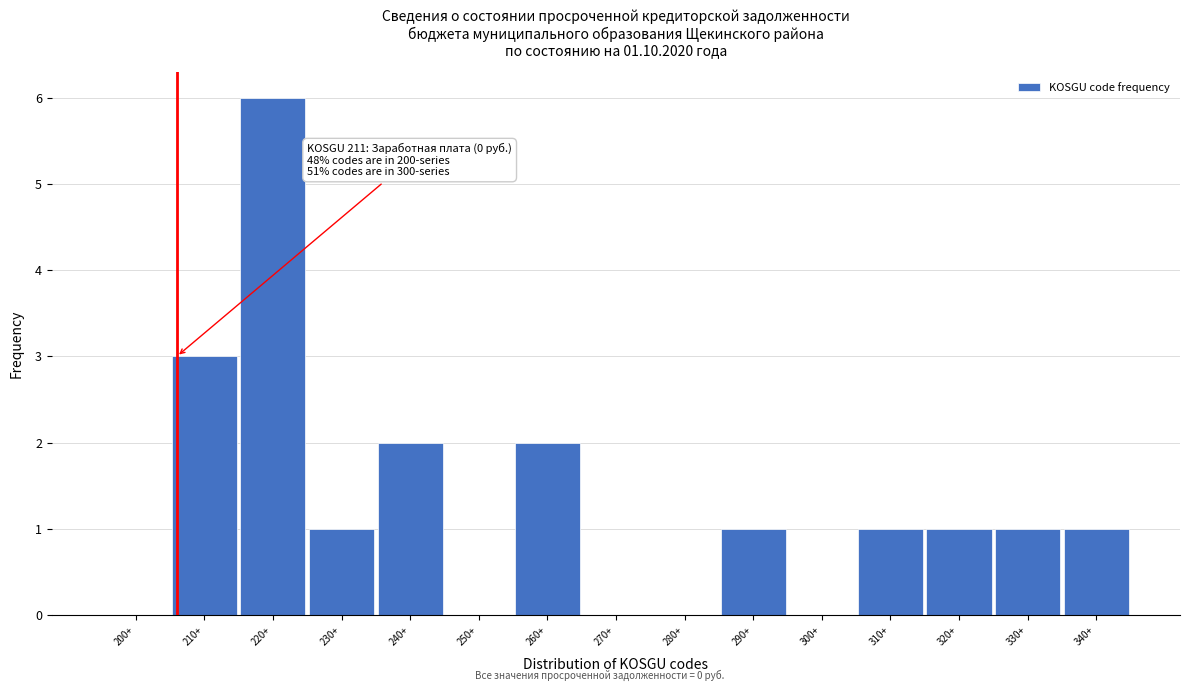

Reading left to right, what are all the values shown in this chart?

200+=0	210+=3	220+=6	230+=1	240+=2	250+=0	260+=2	270+=0	280+=0	290+=1	300+=0	310+=1	320+=1	330+=1	340+=1